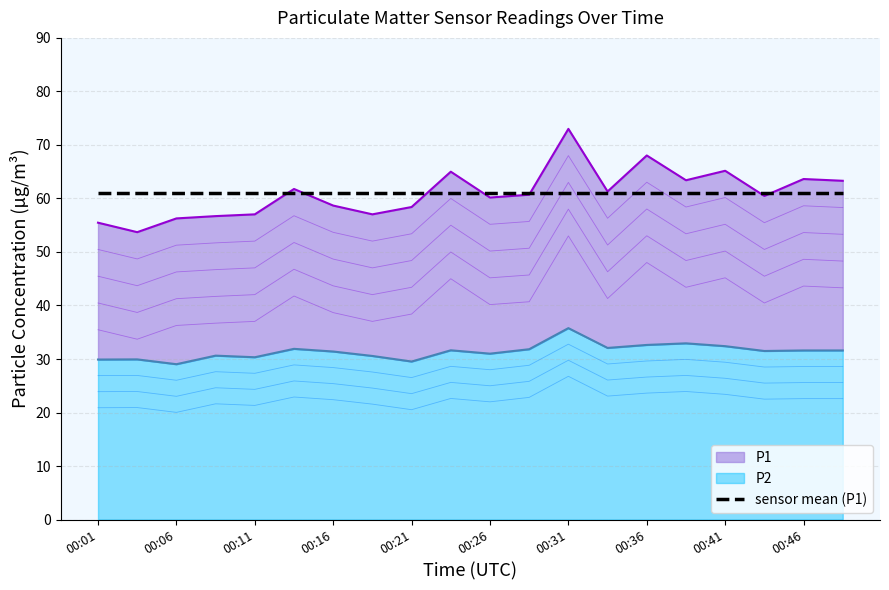

What is the difference between the second highest and second lowest values in the P1 series?

12.6